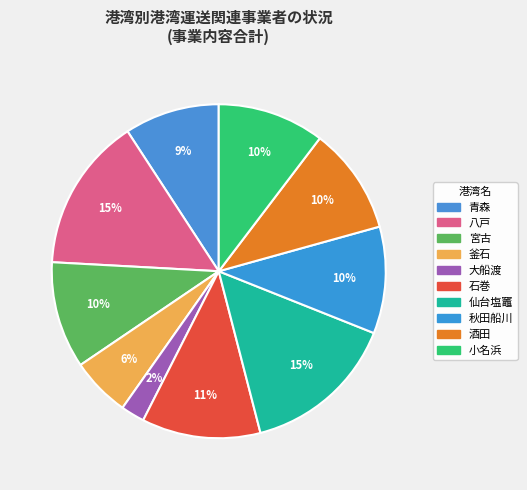

What is the change in value from 青森 to 酒田?

+1